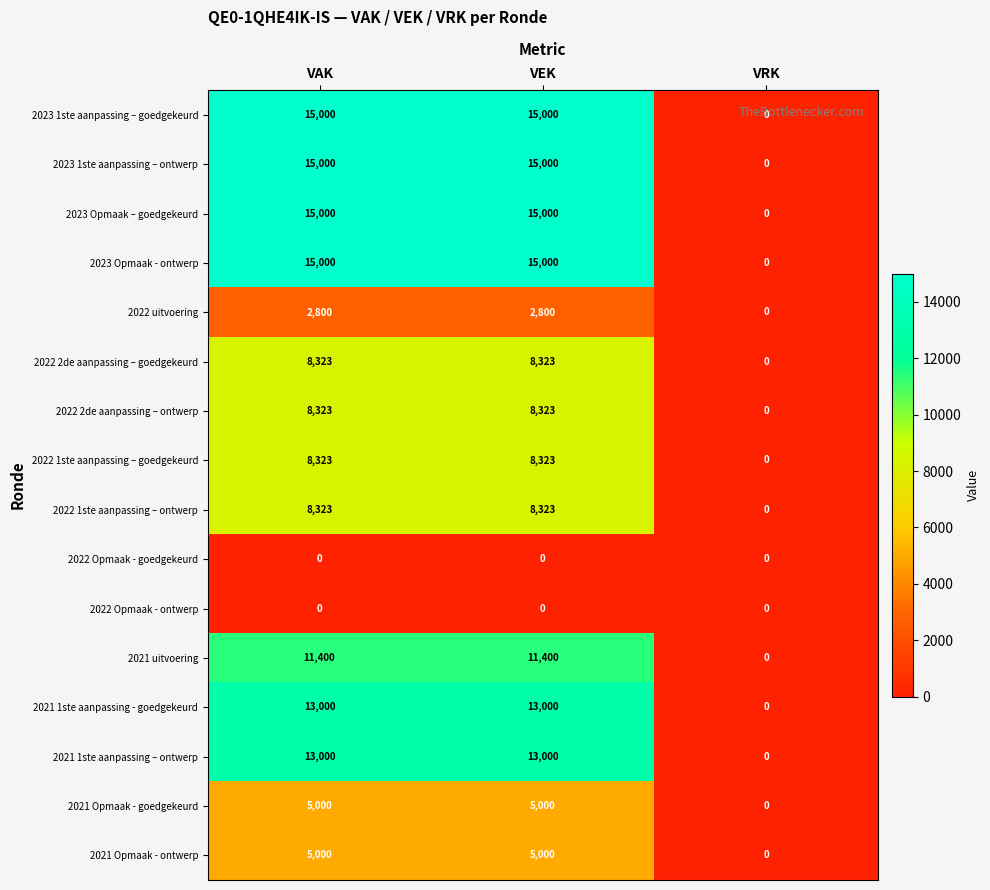

What is the total value across all series at VEK?

143492